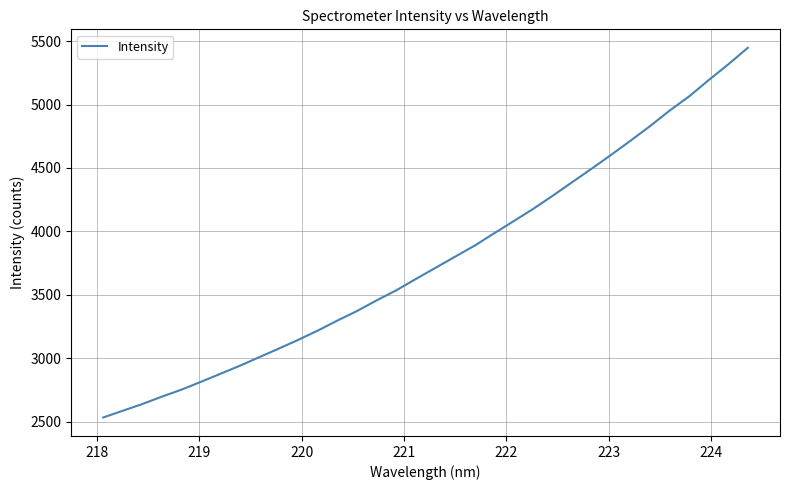

What is the maximum value shown in the chart?

5447.9